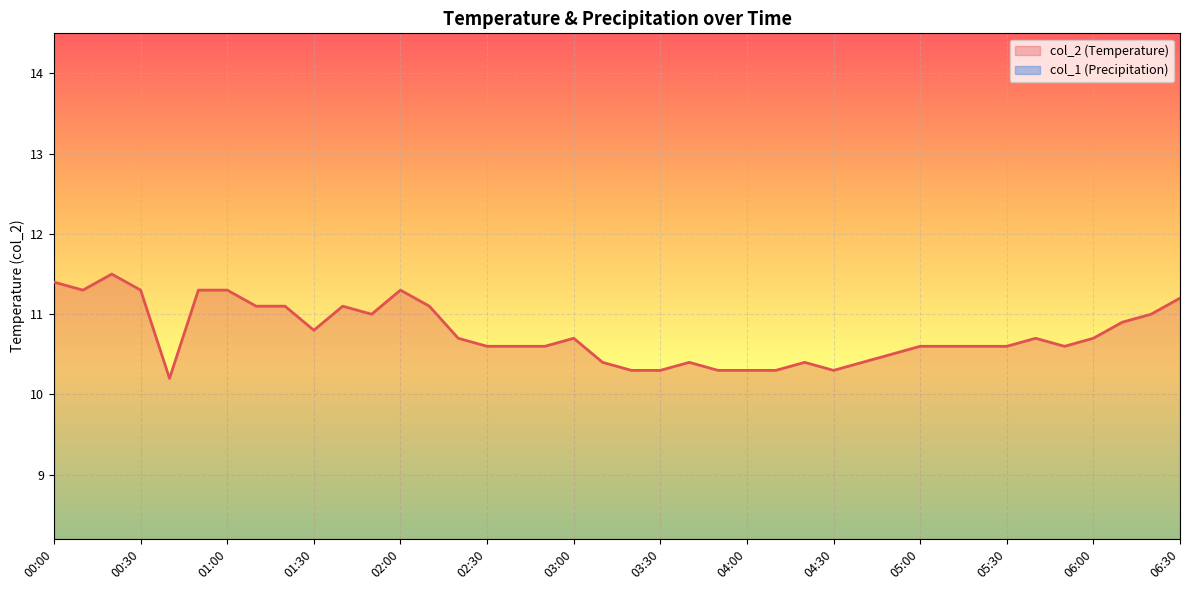

At which category does the data reach its first local peak?

00:20